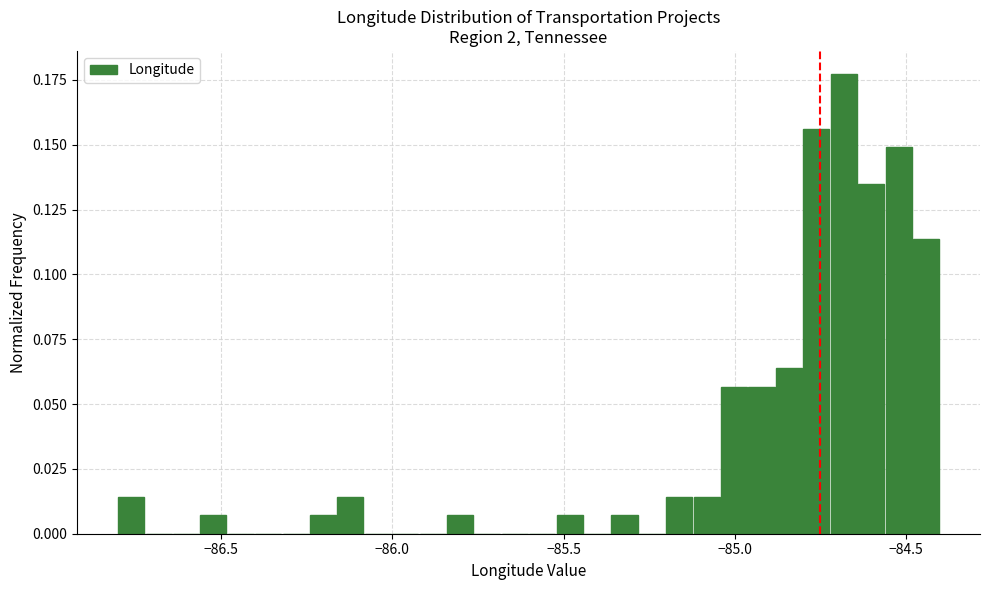

Read against the x-axis, roughly where is the centre of the tallest bar?

-84.70